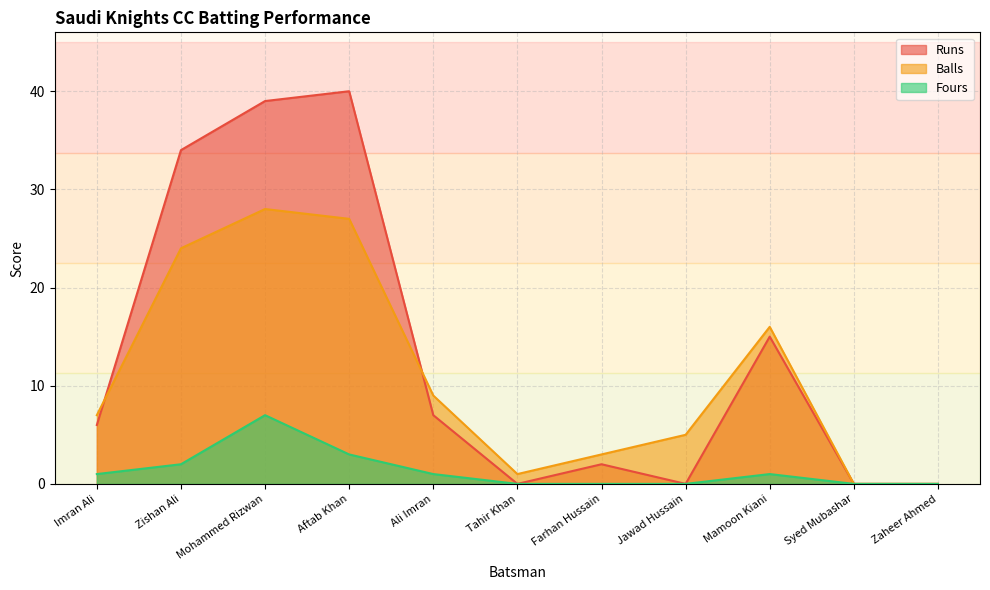

What is the difference between the maximum and minimum values in the Runs series?

40